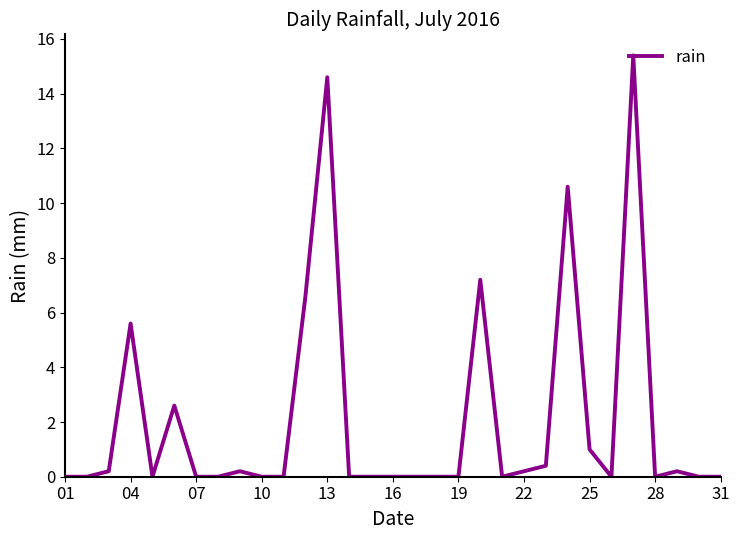

What is the difference between the maximum and minimum values?

15.4